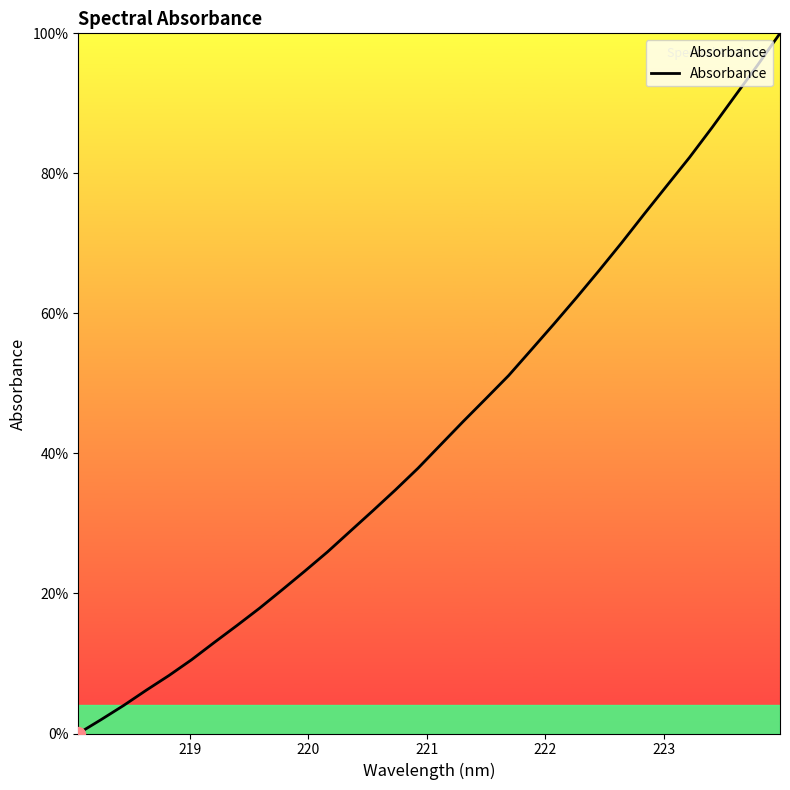

What is the greatest value displayed?

100.0